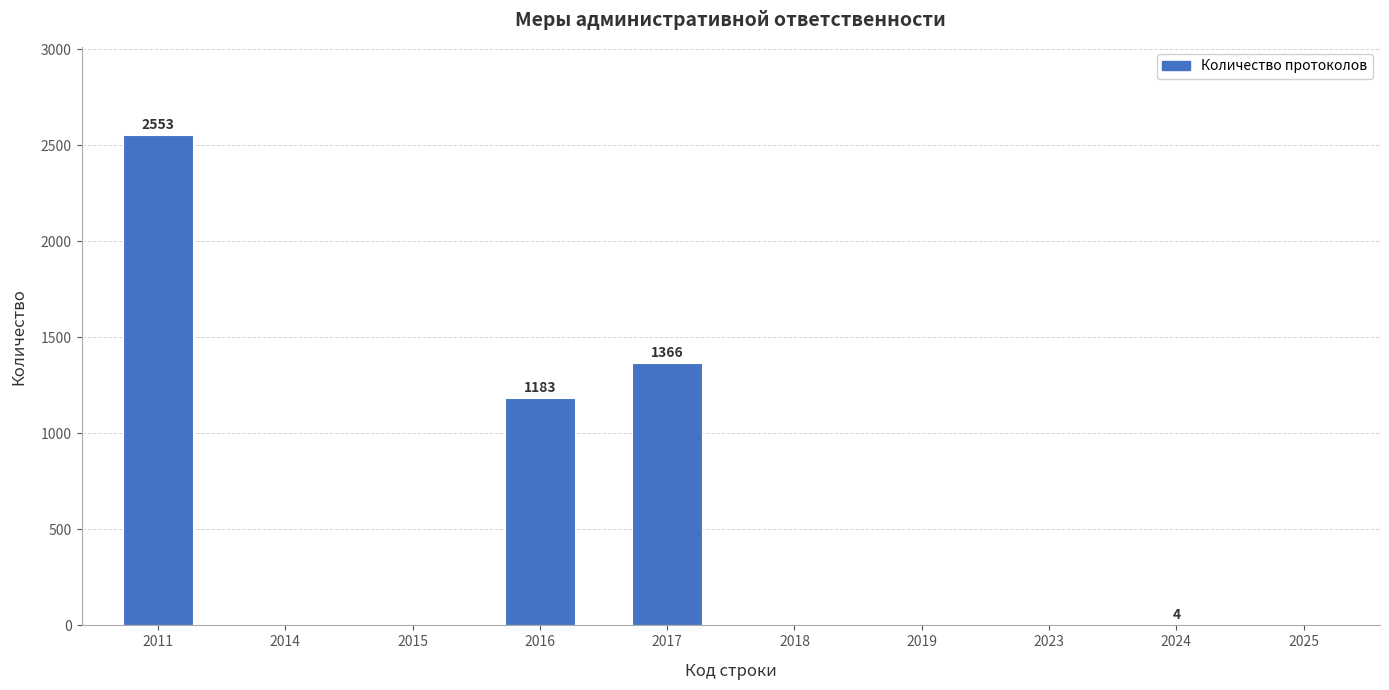

The chart shows a value of 1366 at 2017. True or false?

True